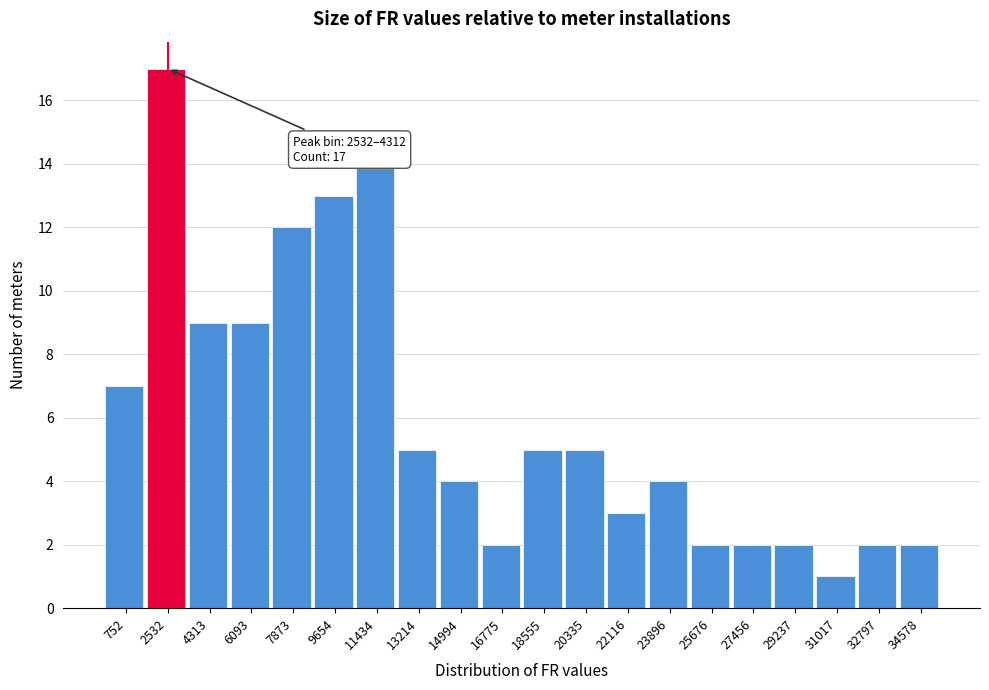

Reading left to right, list all the values displayed in this chart.

752=7	2532=17	4313=9	6093=9	7873=12	9654=13	11434=14	13214=5	14994=4	16775=2	18555=5	20335=5	22116=3	23896=4	25676=2	27456=2	29237=2	31017=1	32797=2	34578=2